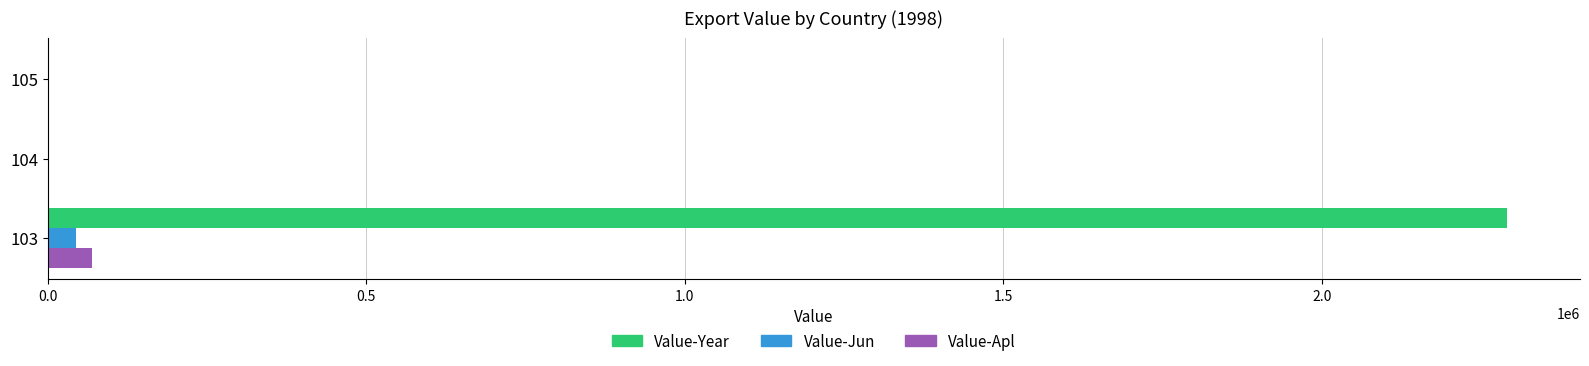

How many distinct data groups are displayed?

3